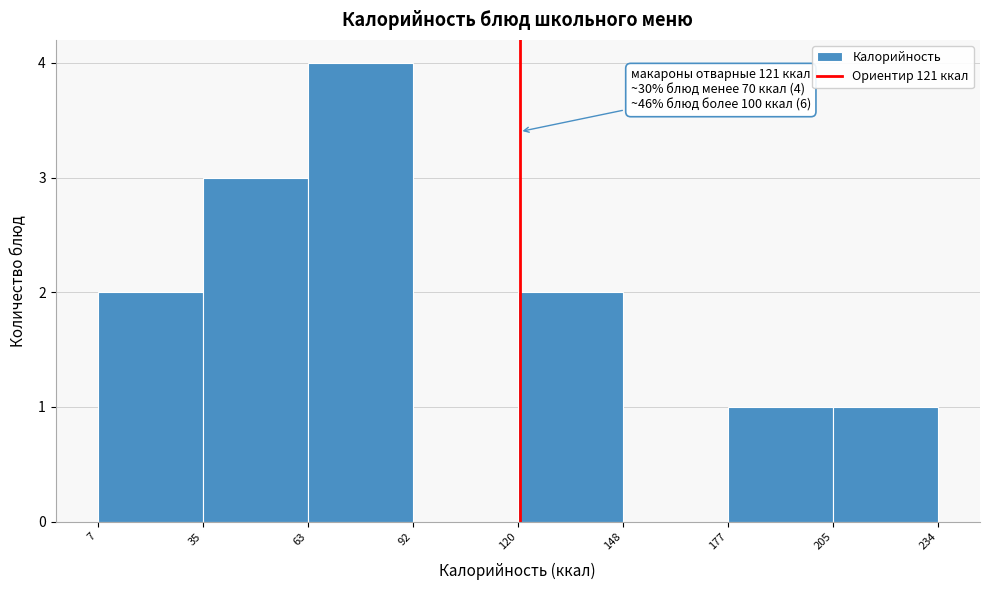

Over which range of the x-axis is the bar tallest?

63 to 92